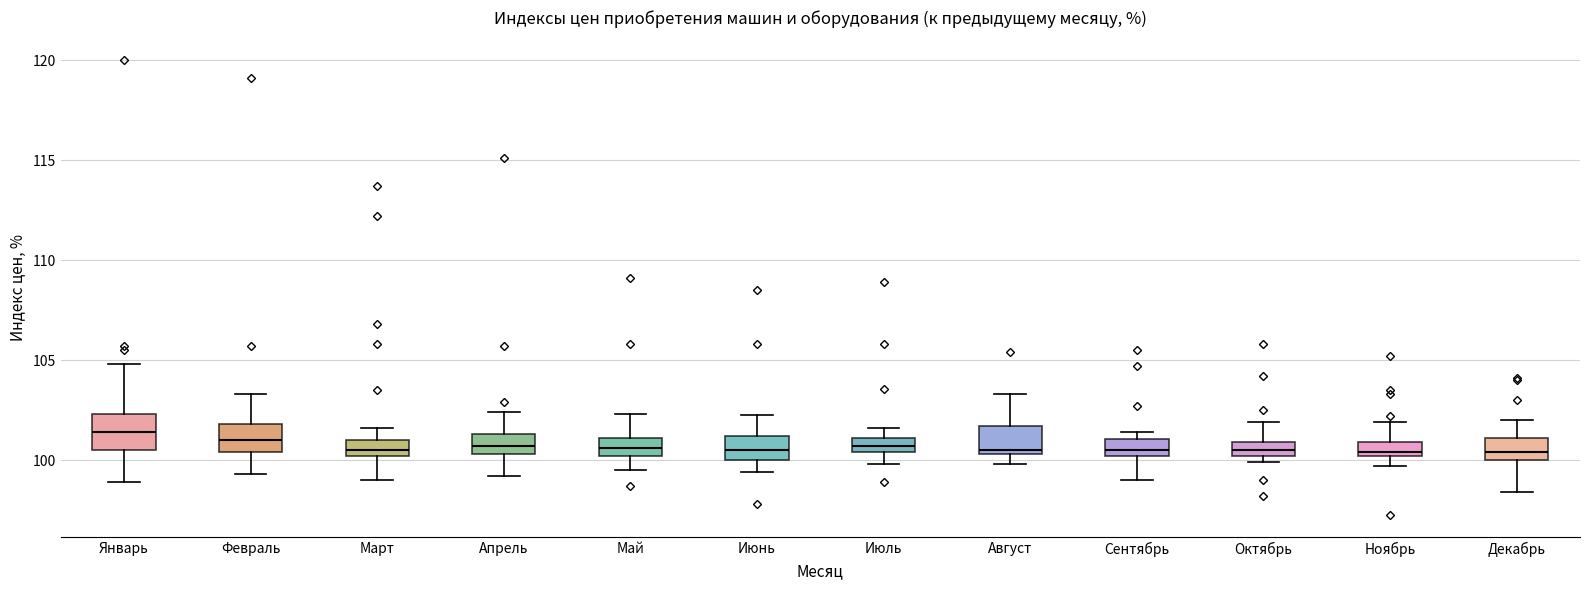

Where does the median line of the box for Май sit on the y-axis? The values are not printed on the chart, so give them approximately, as read against the axis.

100.5